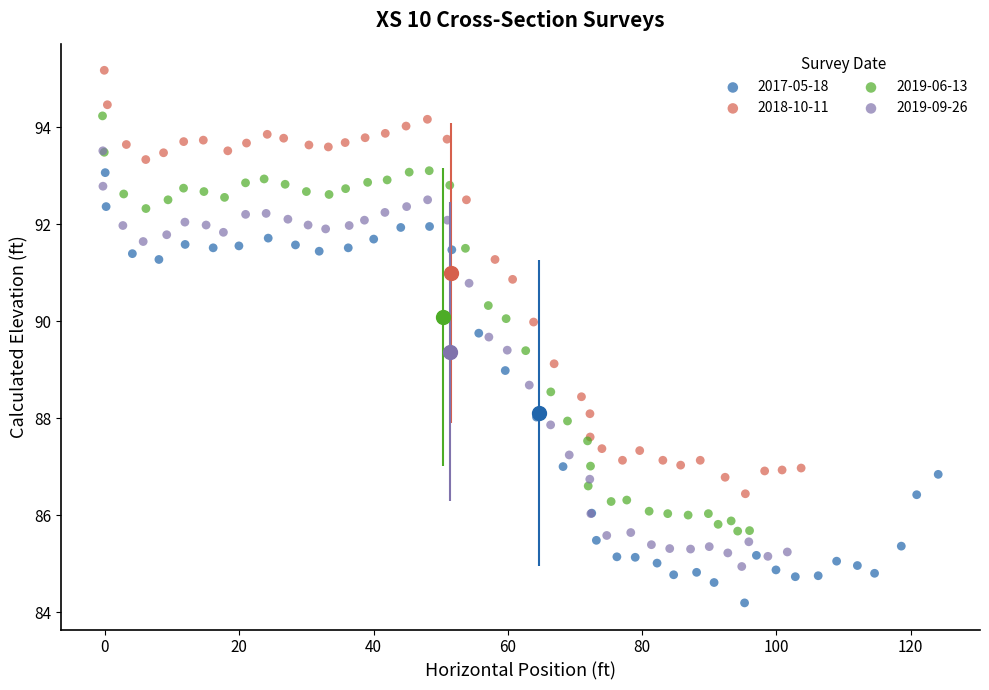

Which series reaches the maximum Y coordinate?

2018-10-11